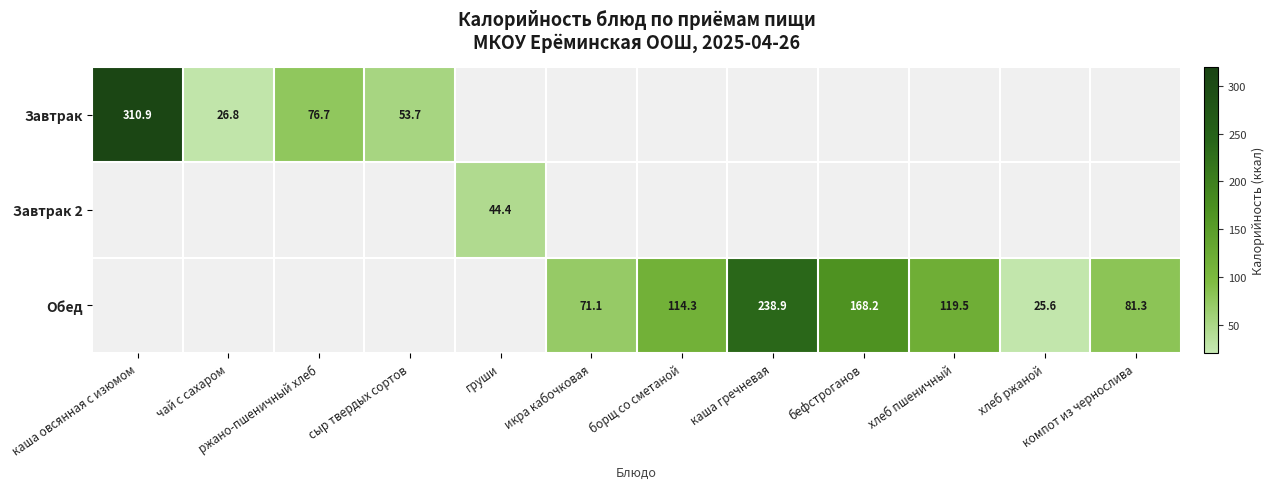

At how many categories does at least one series exceed 164?

3